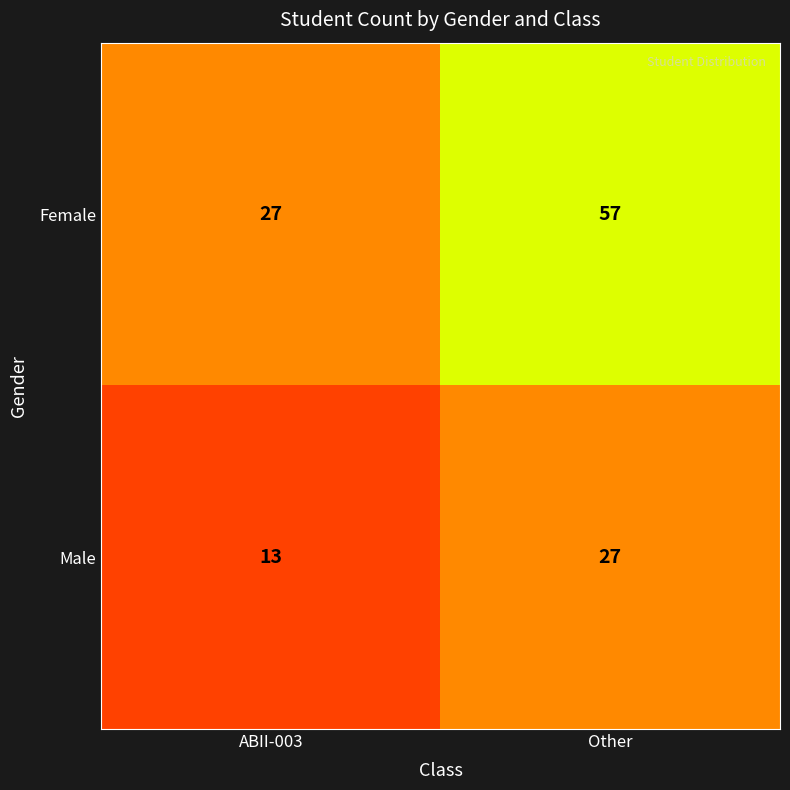

How many data points in Male are less than 27?

1